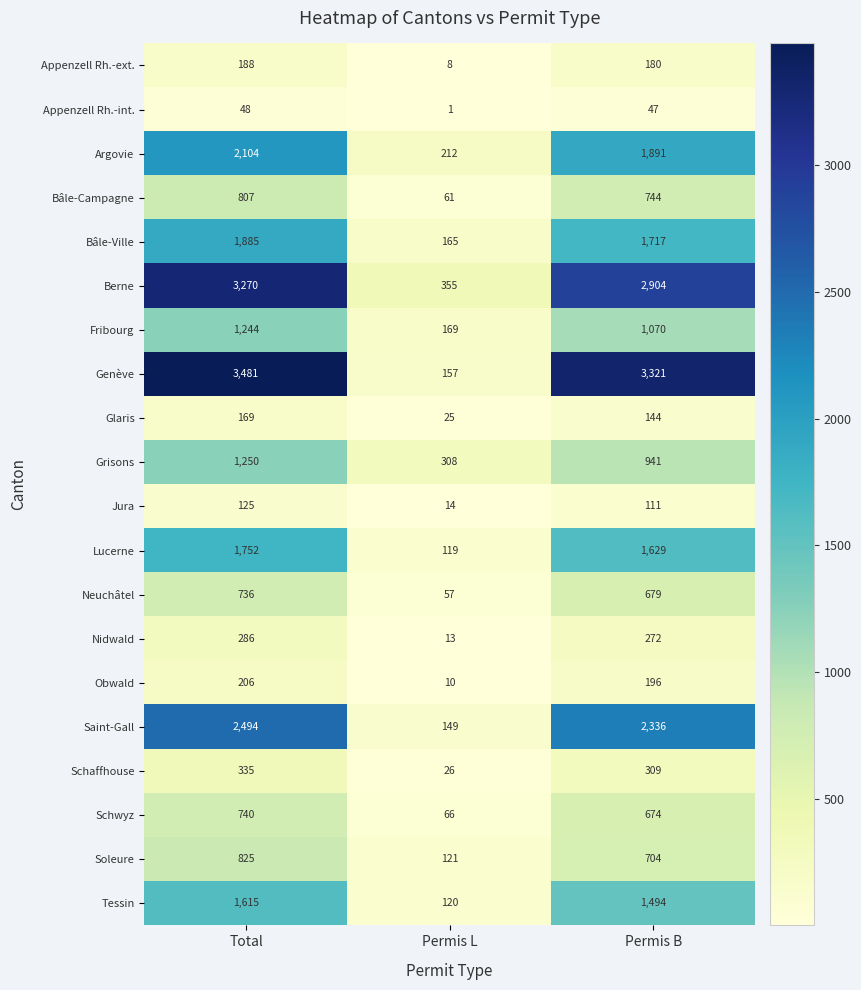

Rank the series by their maximum value, from lowest to highest.

Appenzell Rh.-int., Jura, Glaris, Appenzell Rh.-ext., Obwald, Nidwald, Schaffhouse, Neuchâtel, Schwyz, Bâle-Campagne, Soleure, Fribourg, Grisons, Tessin, Lucerne, Bâle-Ville, Argovie, Saint-Gall, Berne, Genève